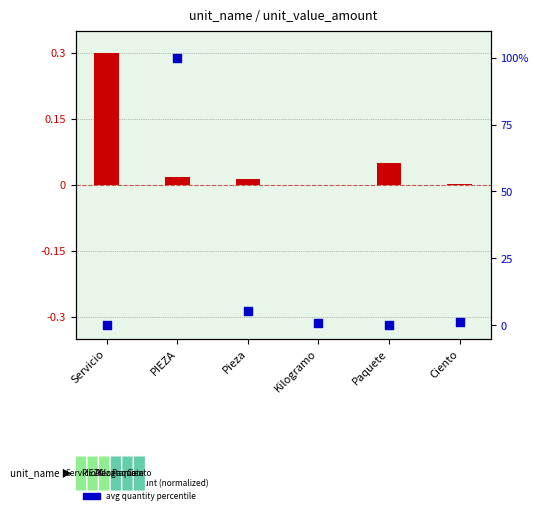

Which series has the largest total across all categories?

avg quantity (percentile)